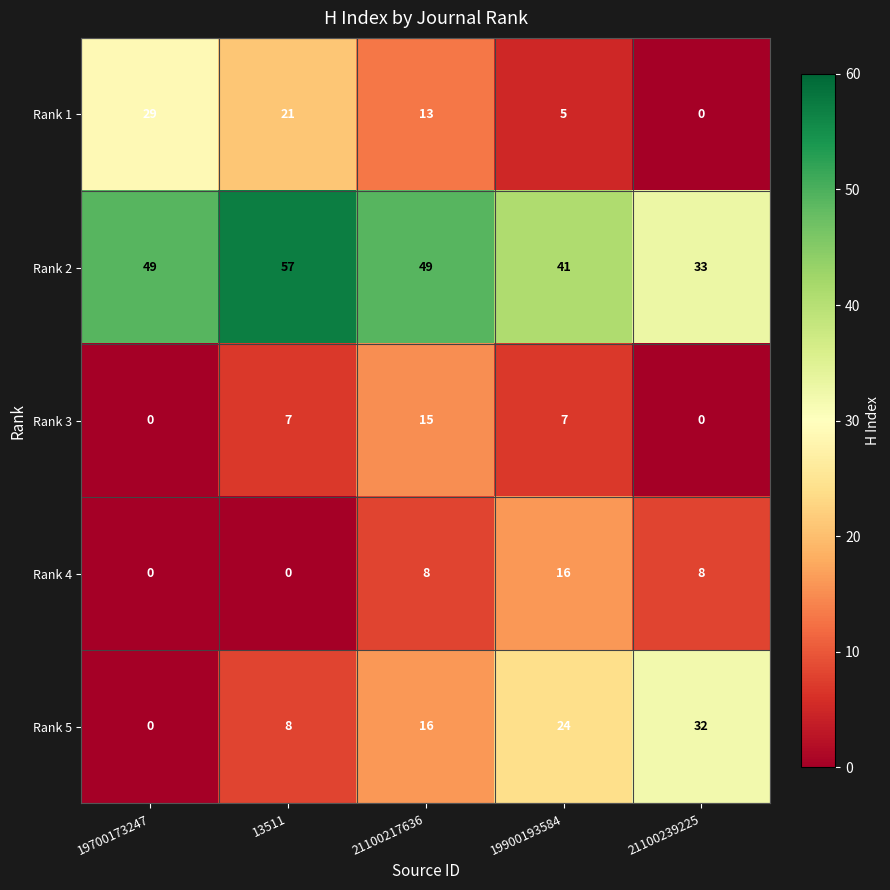

Reading left to right, list all the values displayed in this chart.

Rank 1: 29	21	13	5	0
Rank 2: 49	57	49	41	33
Rank 3: 0	7	15	7	0
Rank 4: 0	0	8	16	8
Rank 5: 0	8	16	24	32